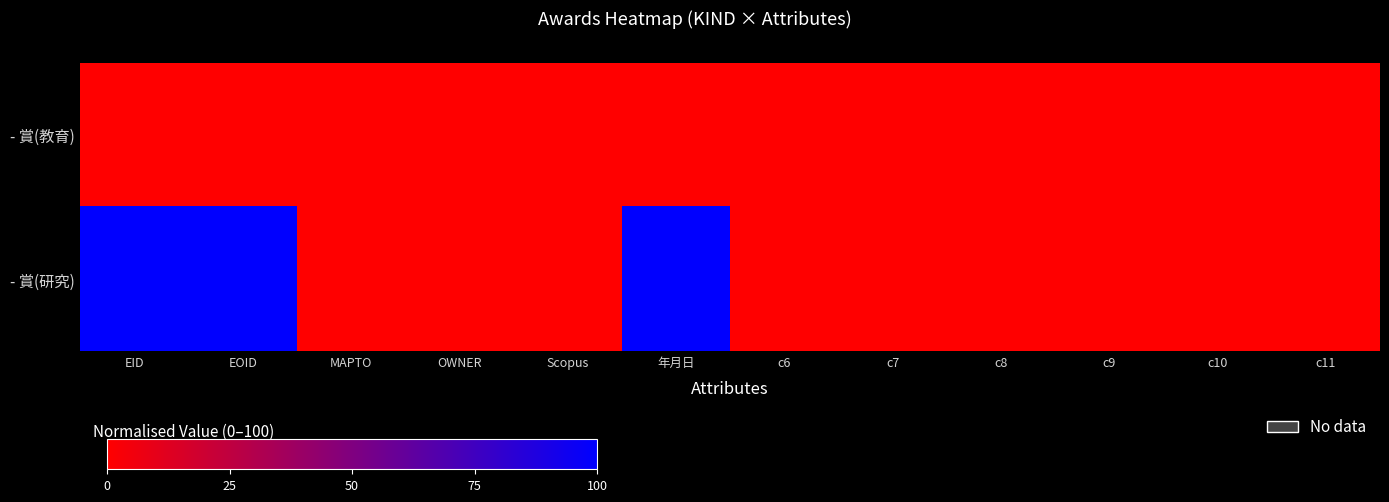

Reading left to right, extract all data points from this chart.

- 賞(教育): EID=0	EOID=0	MAPTO=0	OWNER=0	Scopus=0	年月日=0	c6=0	c7=0	c8=0	c9=0	c10=0	c11=0
- 賞(研究): EID=100	EOID=100	MAPTO=0	OWNER=0	Scopus=0	年月日=100	c6=0	c7=0	c8=0	c9=0	c10=0	c11=0